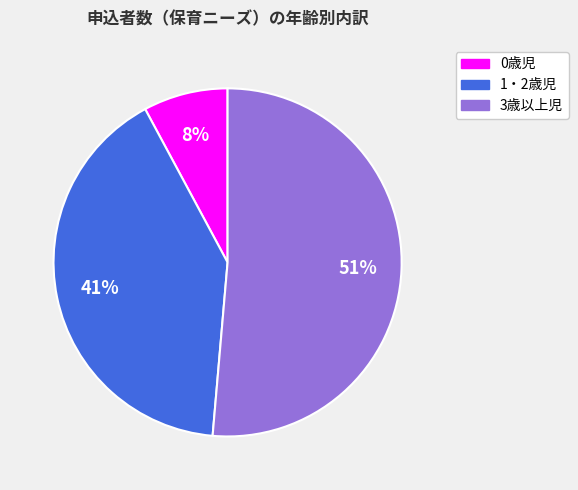

To the nearest percent, what percentage of the pie is 3歳以上児?

51%